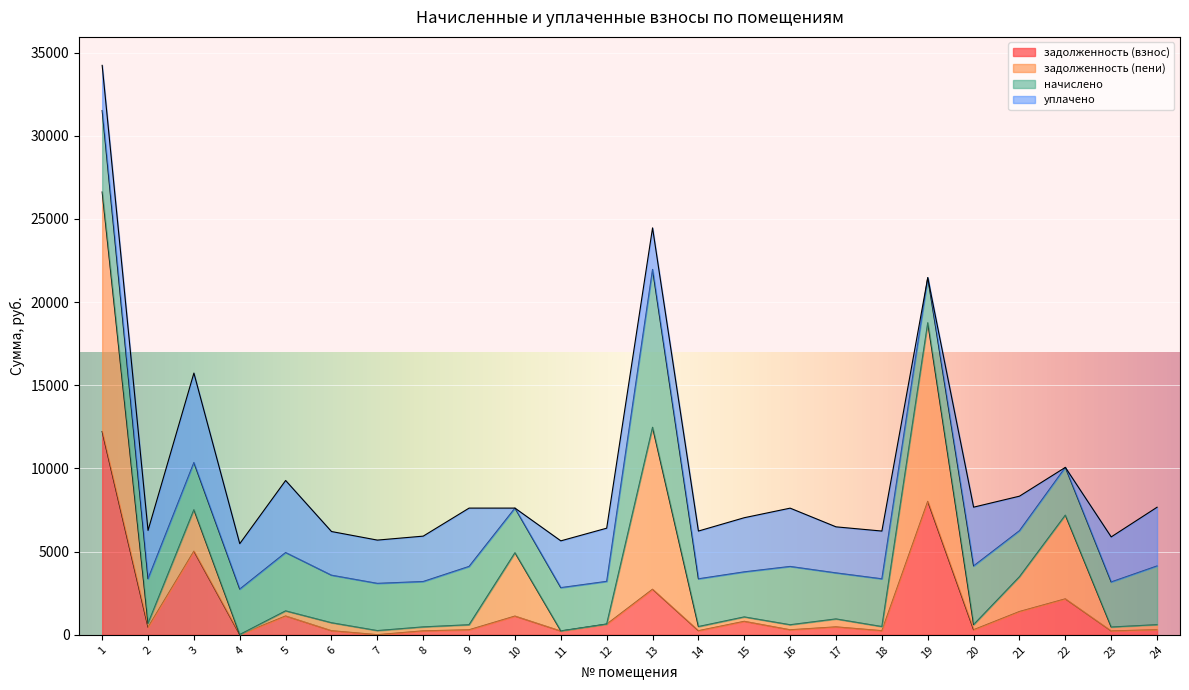

At which category does the chart reach its peak across all series?

1